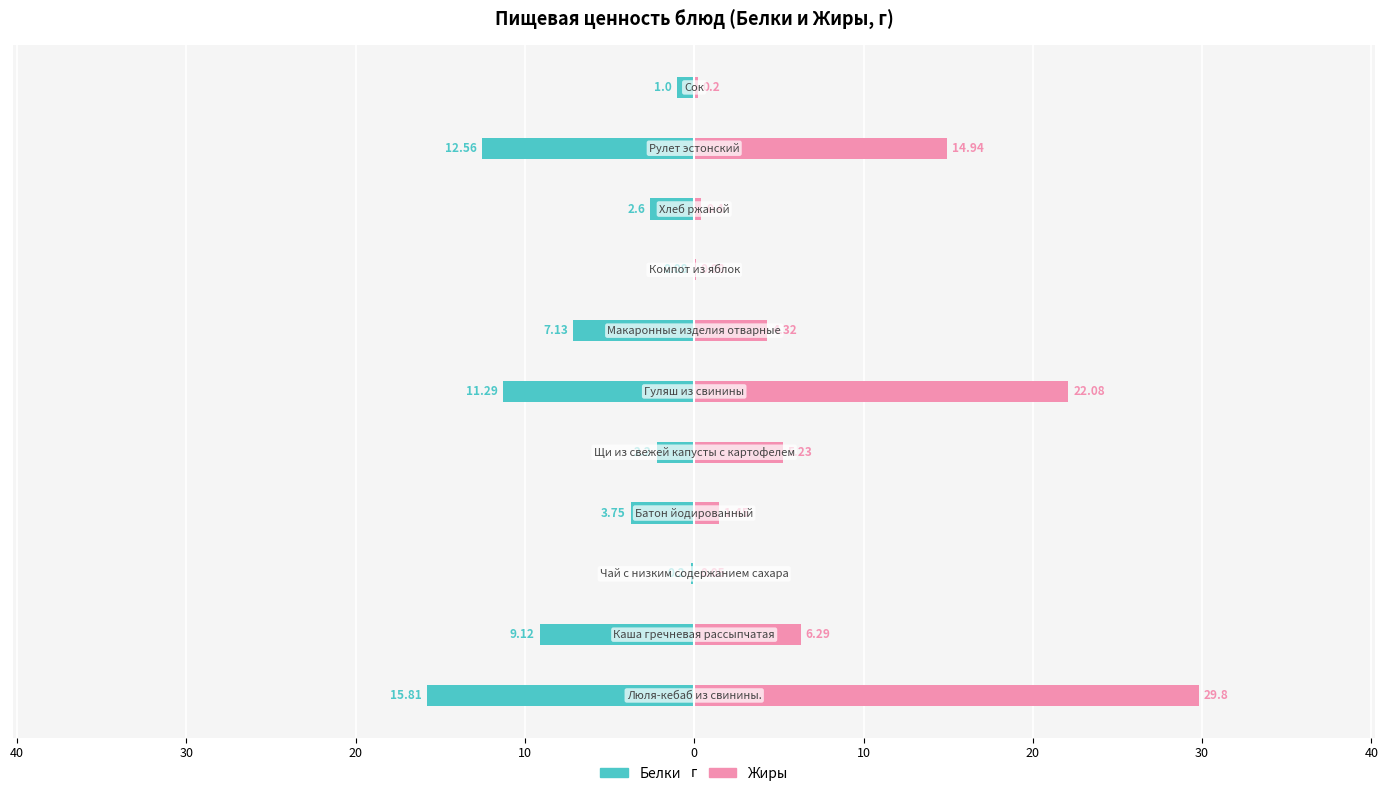

What is the difference between the highest and lowest values at 0?

33.4